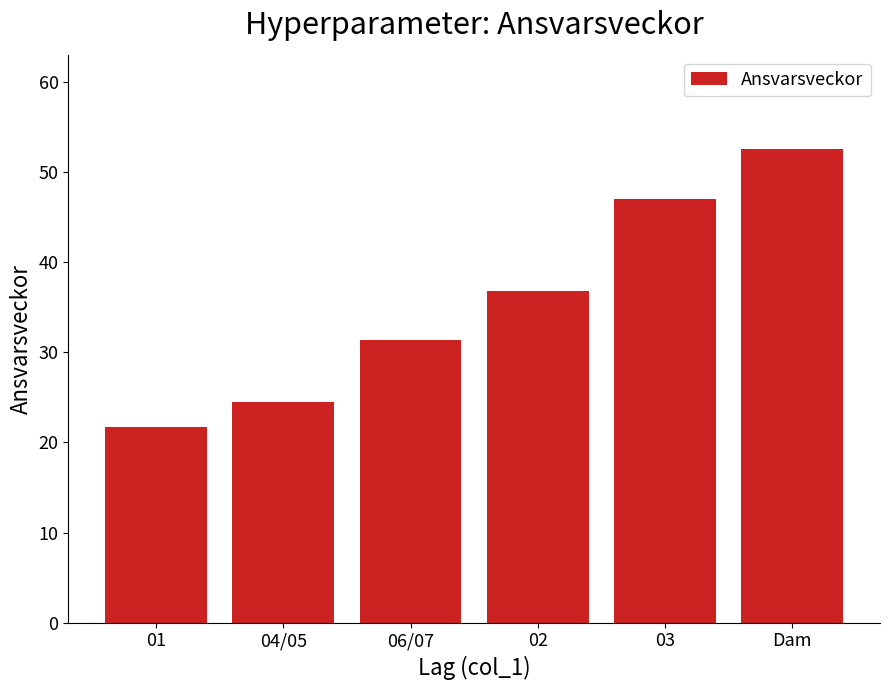

Reading left to right, extract all data points from this chart.

01=21.8	04/05=24.5	06/07=31.3	02=36.8	03=47.0	Dam=52.5